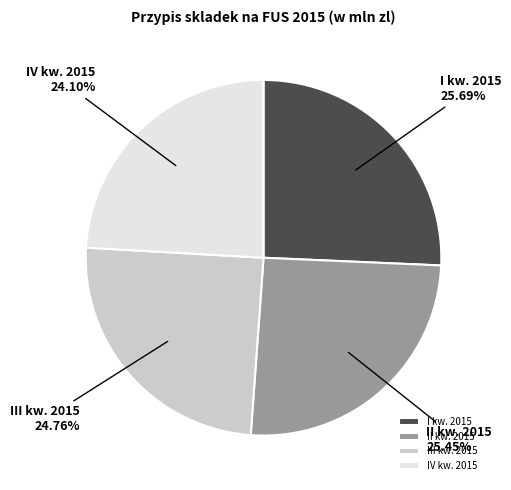

What is the total percentage of IV kw. 2015 and I kw. 2015?

49.8%